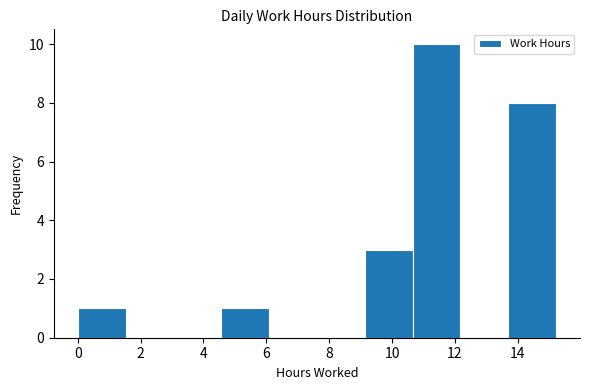

Reading left to right, list every bar in this chart as the range it spans on the x-axis followed by its height. Neither the bar edges nor the heights are printed on the chart, so give them approximately, as read against the axes.

0.0 to 1.6: 1
1.6 to 3.0: 0
3.0 to 4.6: 0
4.6 to 6.0: 1
6.0 to 7.6: 0
7.6 to 9.2: 0
9.2 to 10.6: 3
10.6 to 12.2: 10
12.2 to 13.6: 0
13.6 to 15.2: 8